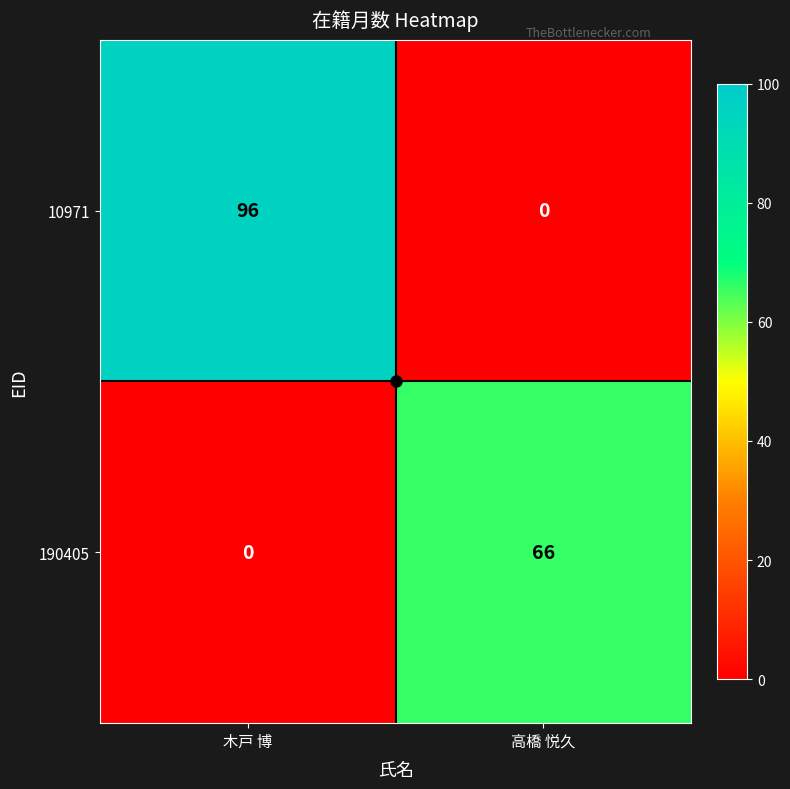

Which category has the highest value in the 190405 series?

高橋 悦久